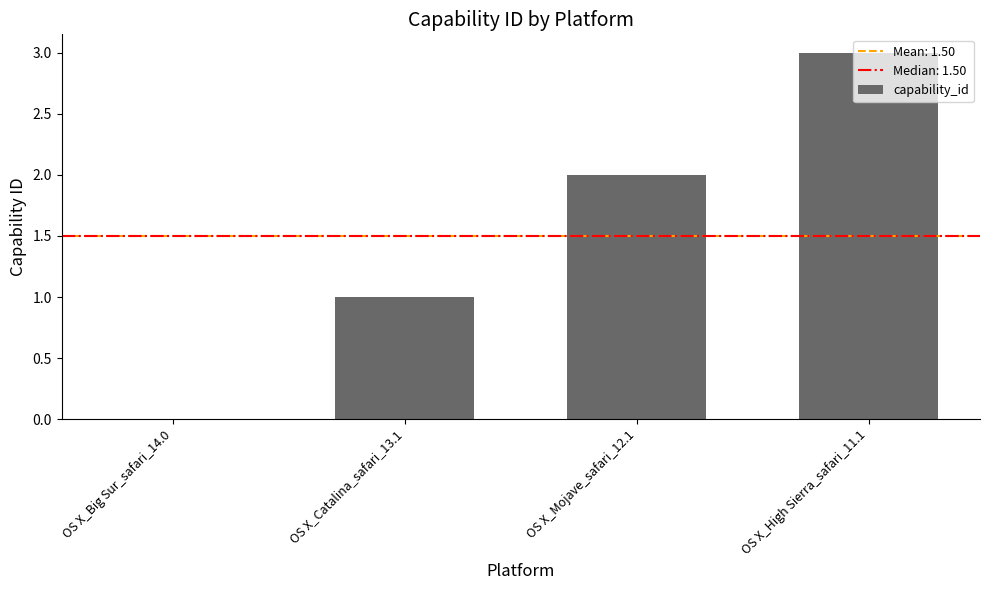

Which category has the highest value across all series?

OS X_High Sierra_safari_11.1